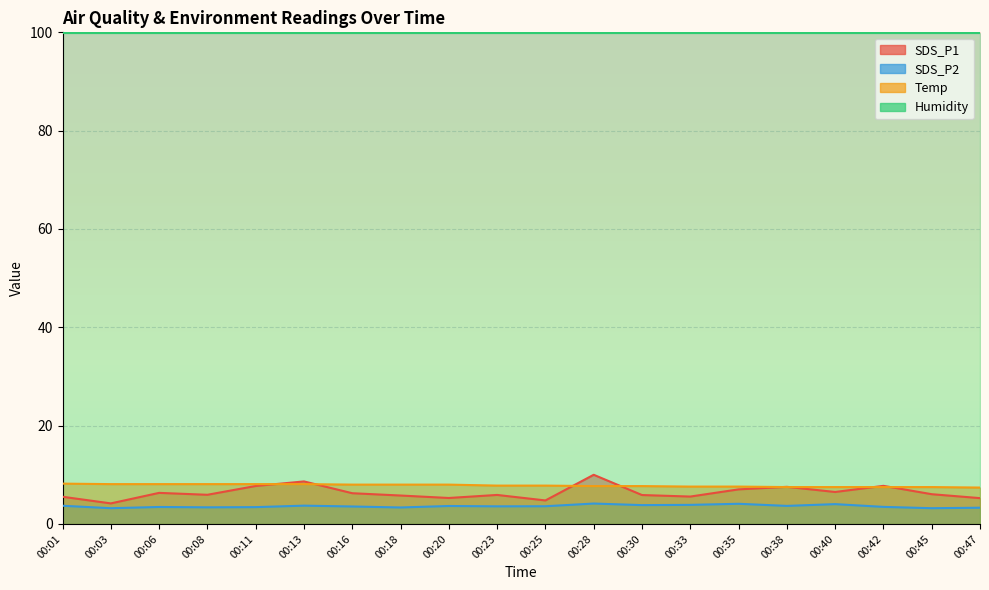

Reading left to right, list all the values displayed in this chart.

SDS_P1: 5.5	4.2	6.3	5.9	7.7	8.7	6.2	5.8	5.3	5.9	4.8	10.0	5.9	5.6	7.0	7.5	6.5	7.8	6.0	5.2
SDS_P2: 3.7	3.2	3.5	3.4	3.4	3.7	3.5	3.4	3.6	3.6	3.6	4.2	3.8	3.9	4.1	3.7	4.0	3.5	3.2	3.3
Temp: 8.2	8.1	8.1	8.1	8.1	8.1	8.0	8.0	8.0	7.8	7.8	7.7	7.7	7.6	7.6	7.5	7.5	7.5	7.5	7.4